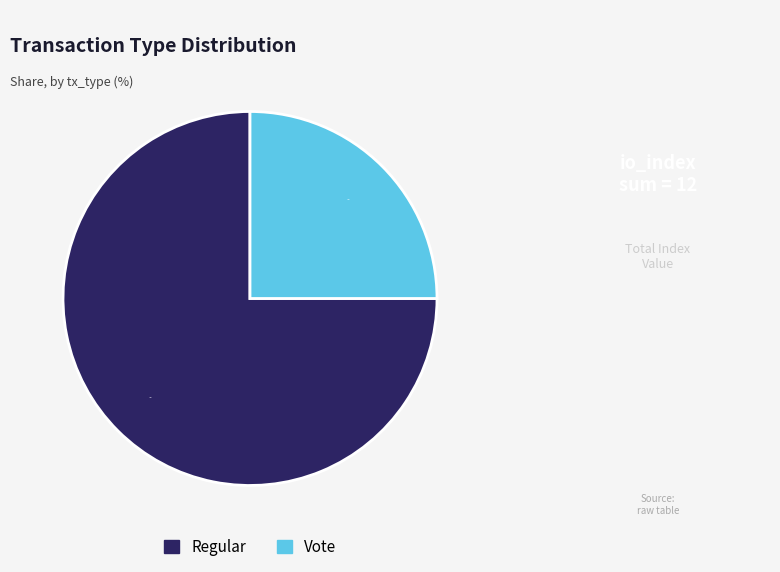

To the nearest percent, what percentage of the pie is Regular?

75%